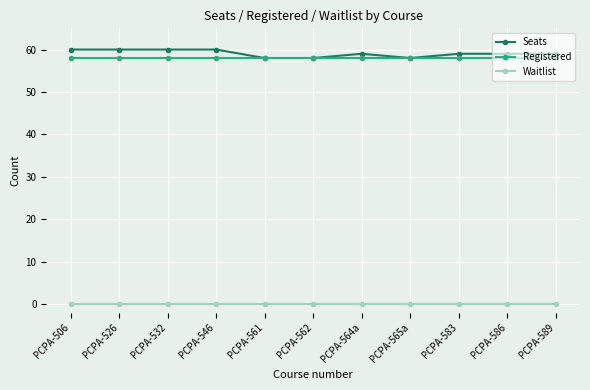

At which label does Seats first exceed 59?

PCPA-506